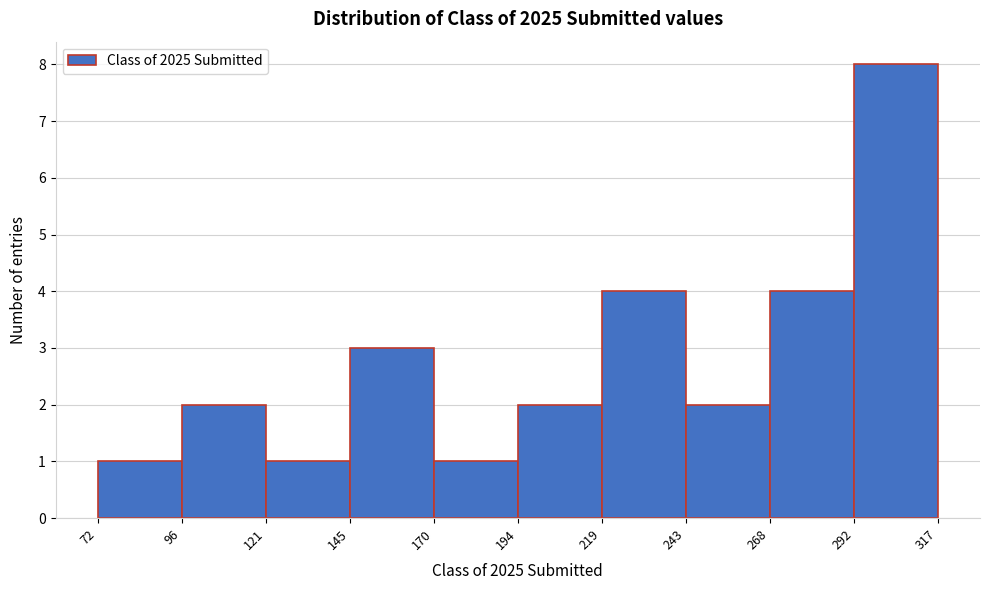

Reading left to right, transcribe this chart: for each bar, give the range it covers on the x-axis and its height. The values are not printed on the chart, so give them approximately, as read against the axis.

72 to 96: 1
96 to 121: 2
121 to 145: 1
145 to 170: 3
170 to 194: 1
194 to 219: 2
219 to 243: 4
243 to 268: 2
268 to 292: 4
292 to 317: 8